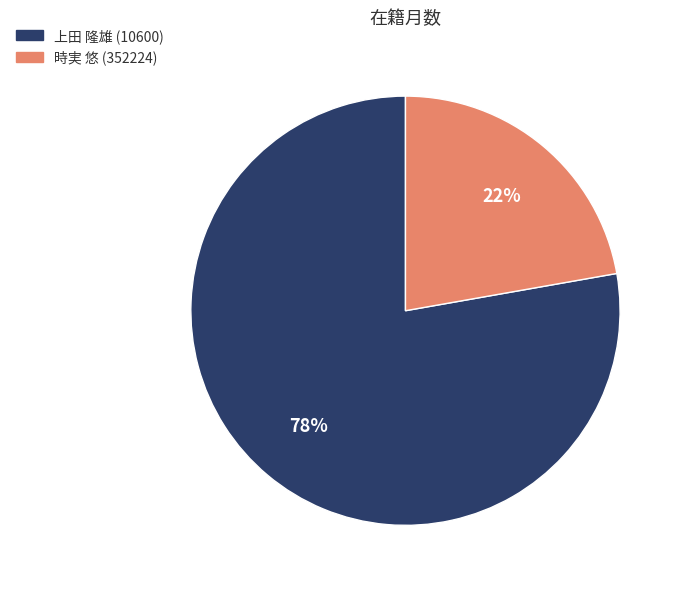

Rank the categories by value from highest to lowest.

上田 隆雄 (10600), 時実 悠 (352224)